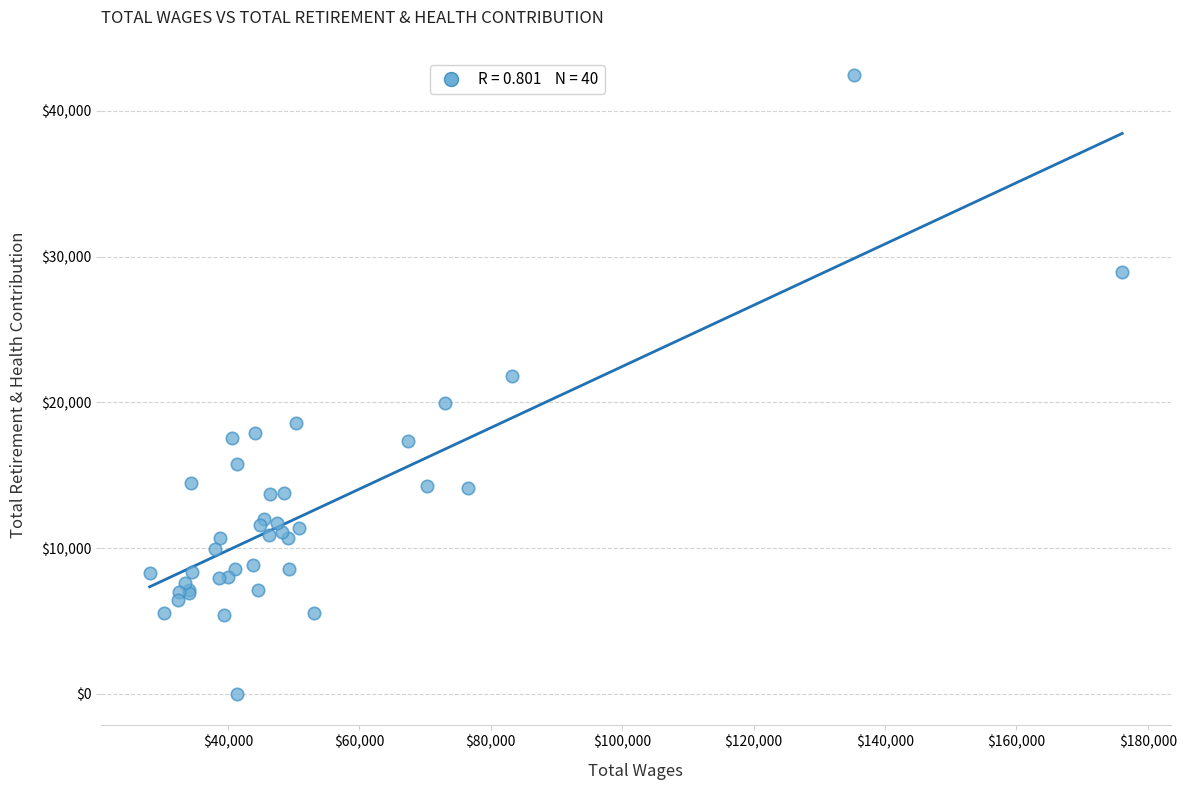

What Y value in the scatter plot is closest to 21235?

21796